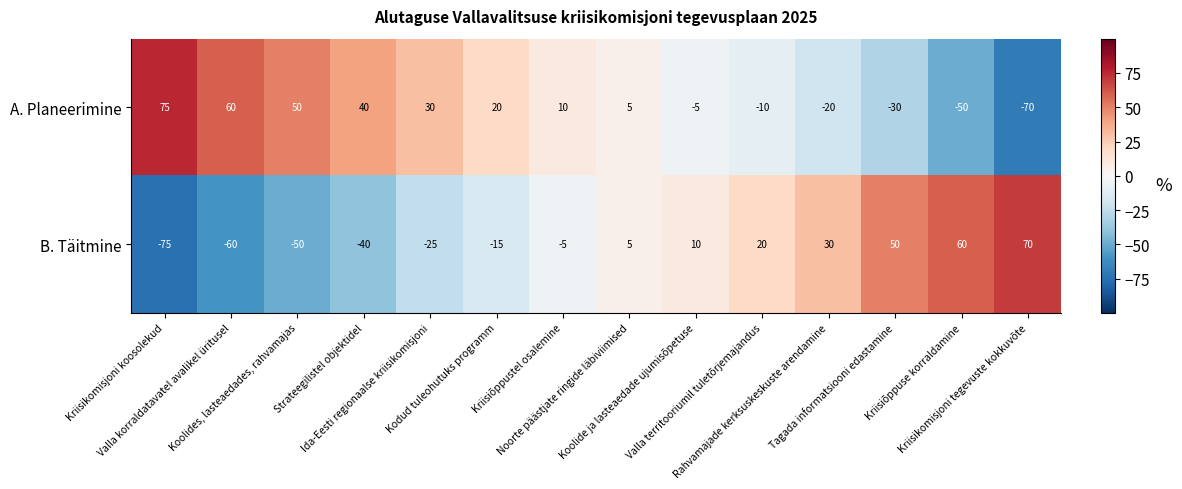

What is the highest value of the A. Planeerimine series?

75